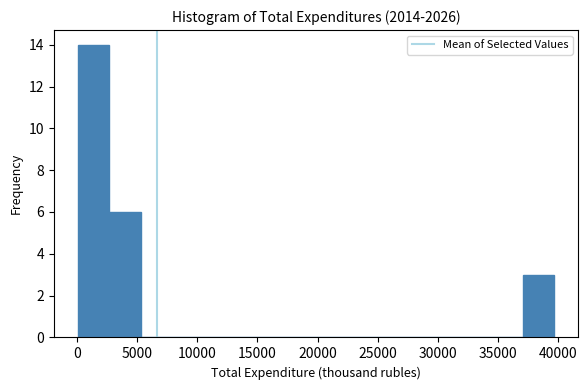

Reading left to right, transcribe this chart: for each bar, give the range it covers on the x-axis and its height. Neither the bar edges nor the heights are printed on the chart, so give them approximately, as read against the axes.

0 to 2500: 14
2500 to 5500: 6
5500 to 8000: 0
8000 to 10500: 0
10500 to 13500: 0
13500 to 16000: 0
16000 to 18500: 0
18500 to 21000: 0
21000 to 24000: 0
24000 to 26500: 0
26500 to 29000: 0
29000 to 31500: 0
31500 to 34500: 0
34500 to 37000: 0
37000 to 39500: 3